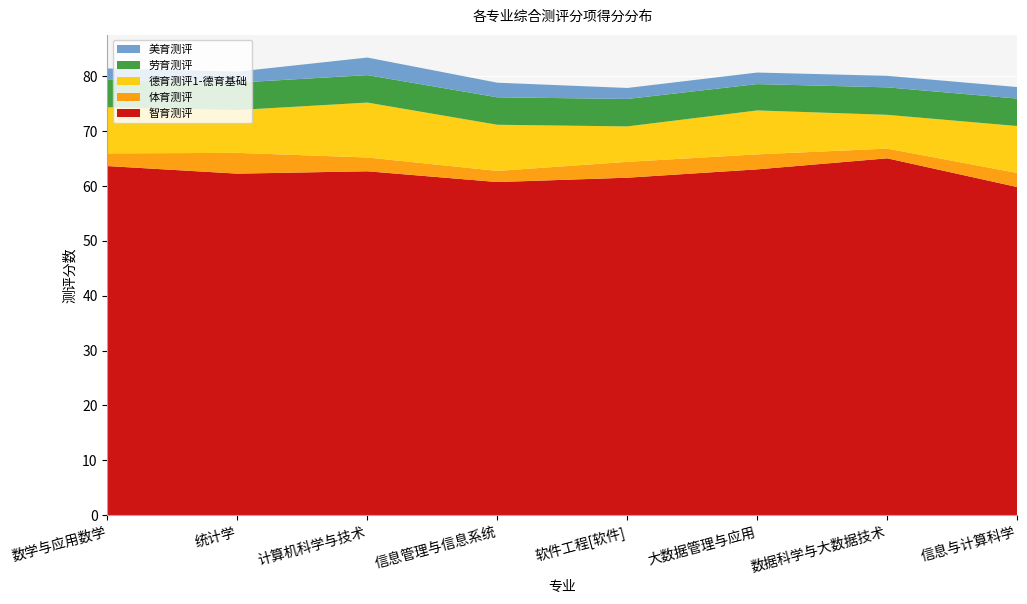

Reading right to left, extract all data points from this chart.

智育测评: 59.8	65.0	63.0	61.5	60.7	62.6	62.2	63.6
体育测评: 2.6	1.8	2.7	2.9	2.0	2.5	3.8	2.3
德育测评1-德育基础: 8.6	6.2	8.0	6.5	8.4	10.0	7.8	8.4
劳育测评: 5.0	5.0	4.8	5.0	5.0	5.0	5.0	5.0
美育测评: 2.1	2.1	2.1	2.0	2.7	3.2	2.0	2.1